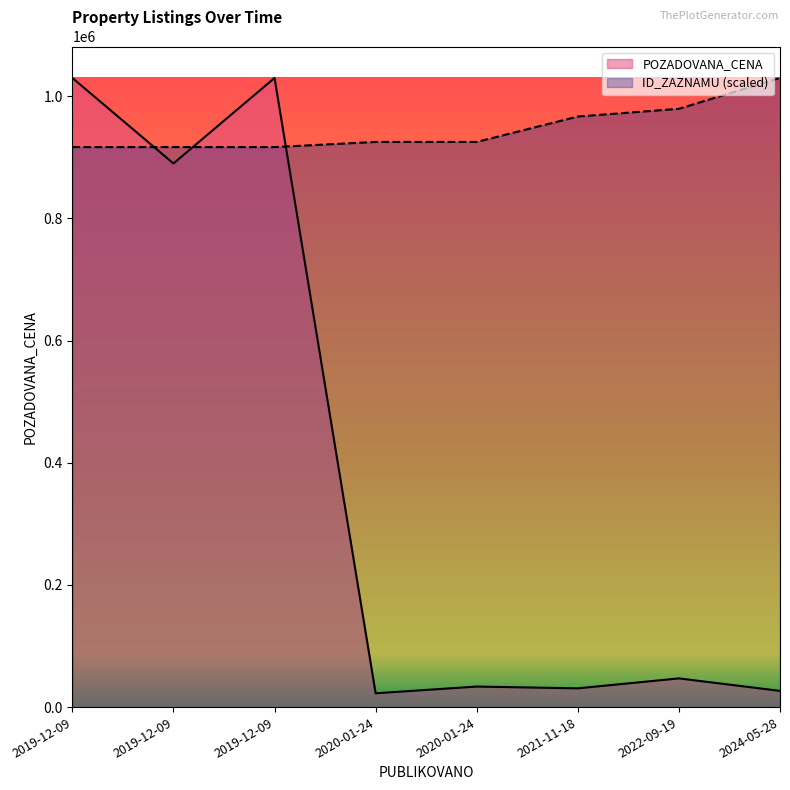

At 2019-12-09, list the series in order from smallest to largest.

ID_ZAZNAMU, POZADOVANA_CENA